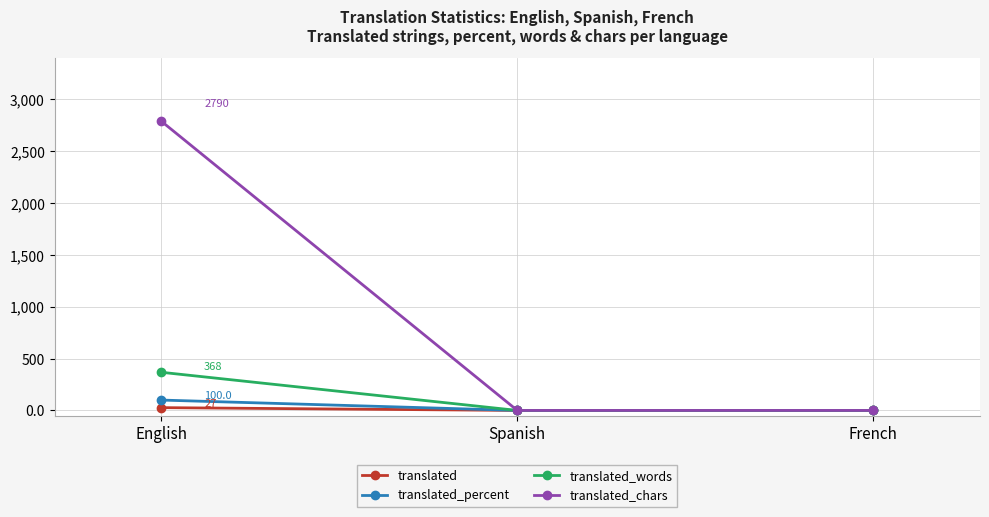

Which series has the widest spread of values?

translated_chars